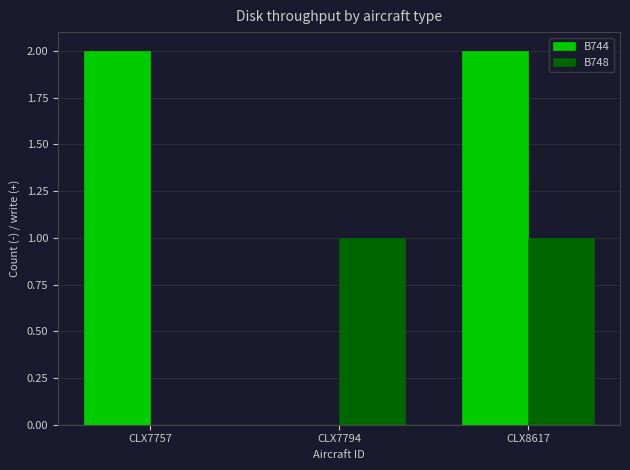

How many series are shown in this chart?

2